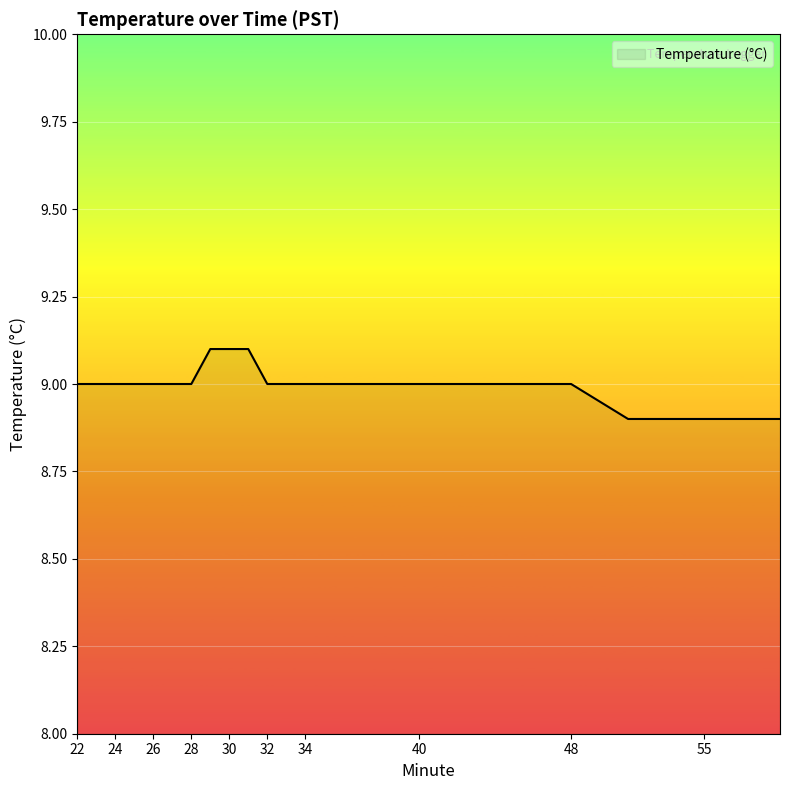

How many lines are shown in the chart?

1